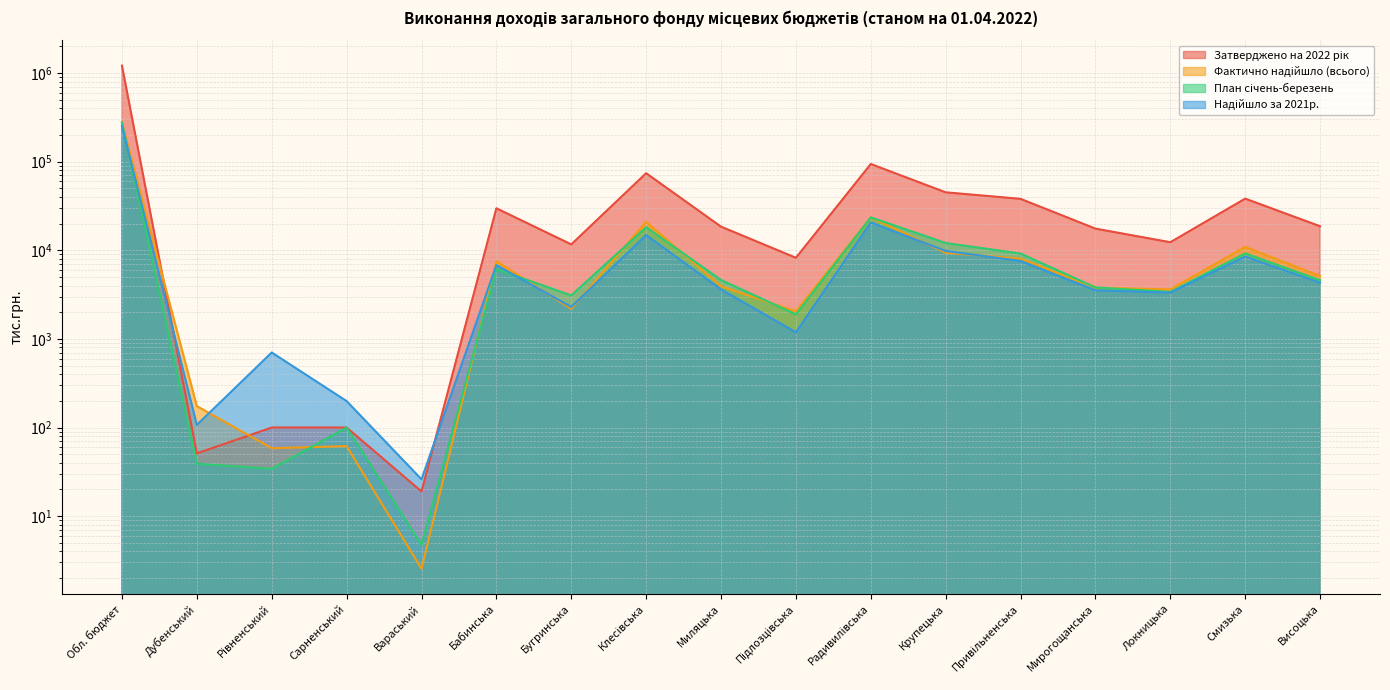

How many categories are shown in the chart?

17